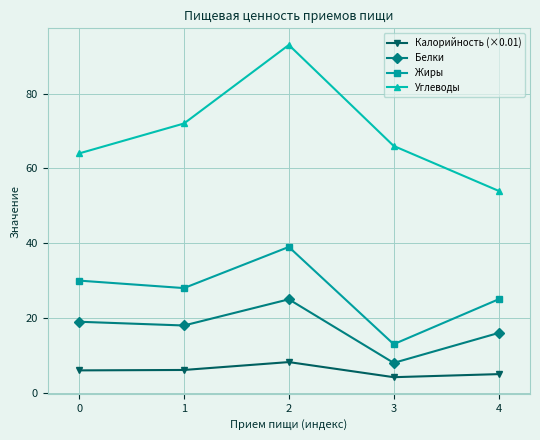

The Белки series shows 37.8 at 2. True or false?

False